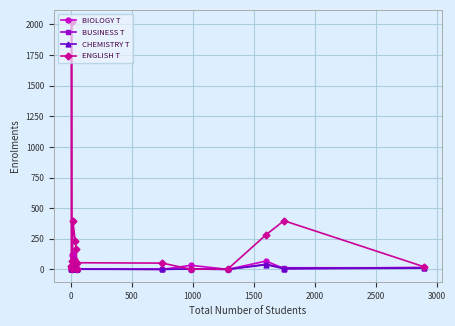

What is the difference between the second highest and minimum values in the BUSINESS T series?

54